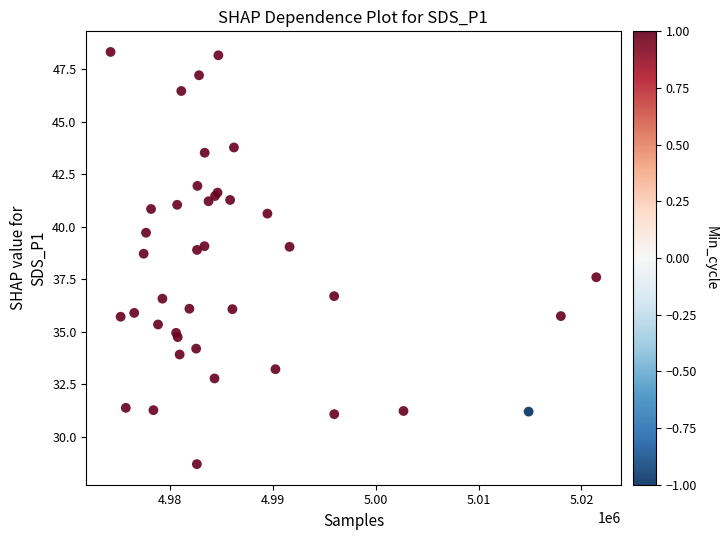

What Y value in the scatter plot is closest to 38?

37.6